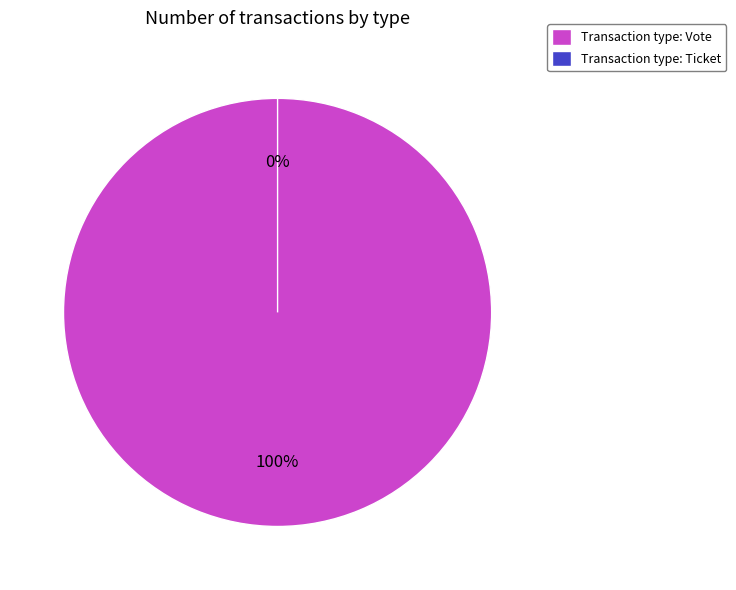

Count the number of slices in the pie.

2